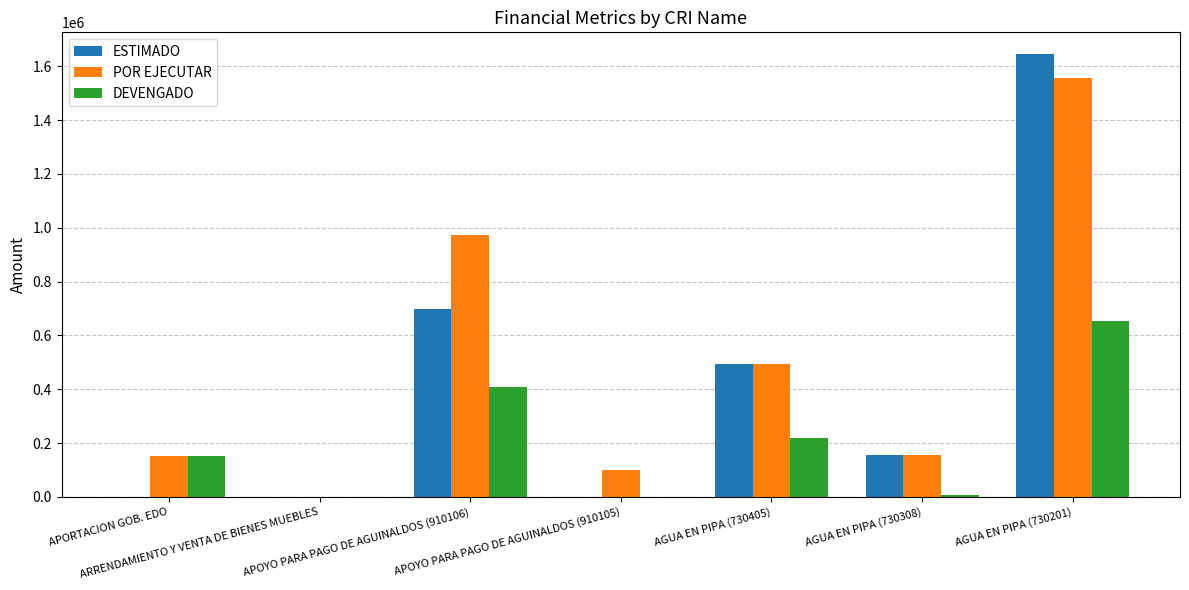

How many series are shown in this chart?

3